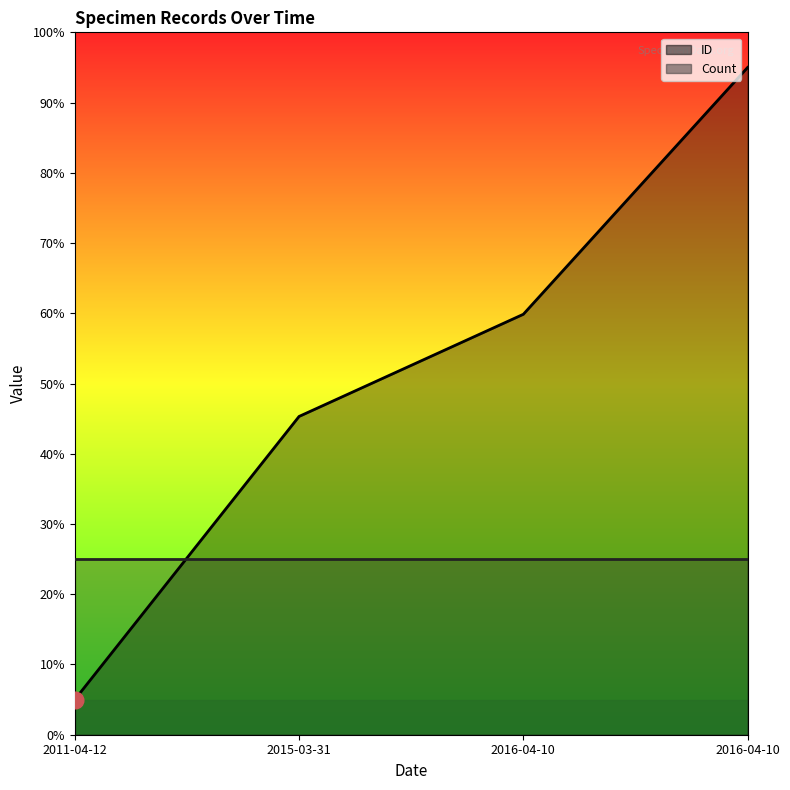

Where is the data nearest to the value 50?

2015-03-31